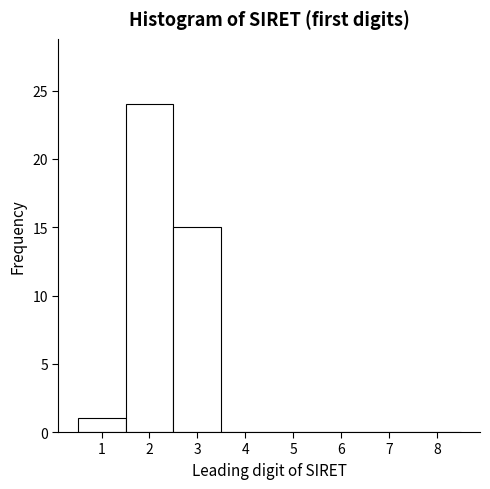

Reading left to right, list every bar in this chart as the range it spans on the x-axis followed by its height. The values are not printed on the chart, so give them approximately, as read against the axis.

0.5 to 1.5: 1
1.5 to 2.5: 24
2.5 to 3.5: 15
3.5 to 4.5: 0
4.5 to 5.5: 0
5.5 to 6.5: 0
6.5 to 7.5: 0
7.5 to 8.5: 0